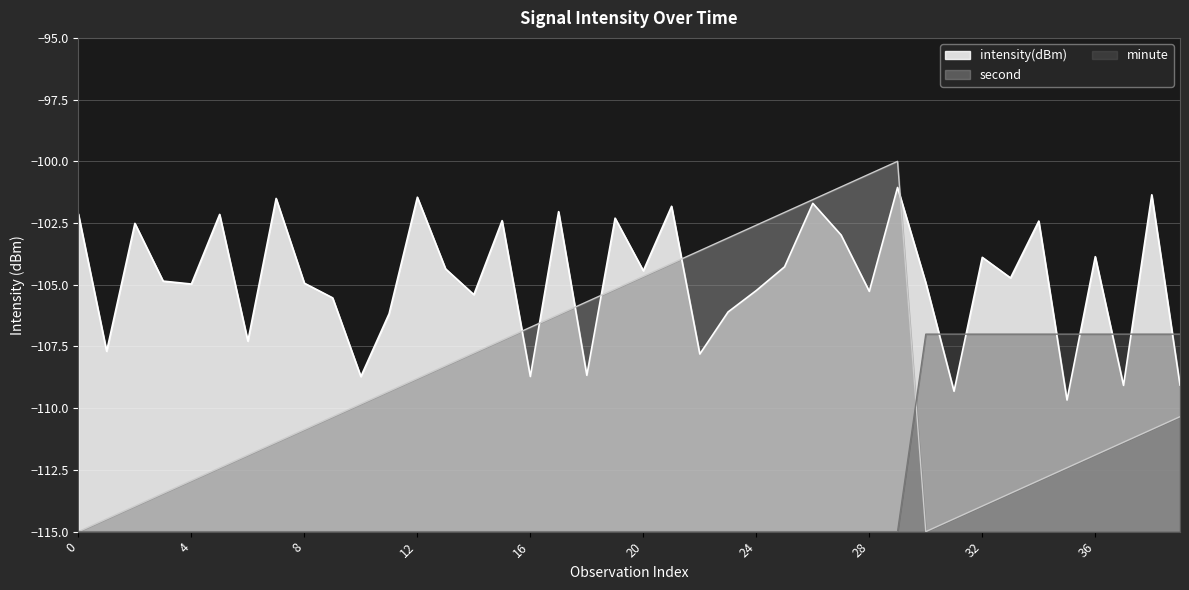

True or false: intensity(dBm) has a value of -108.7 at 18.

True